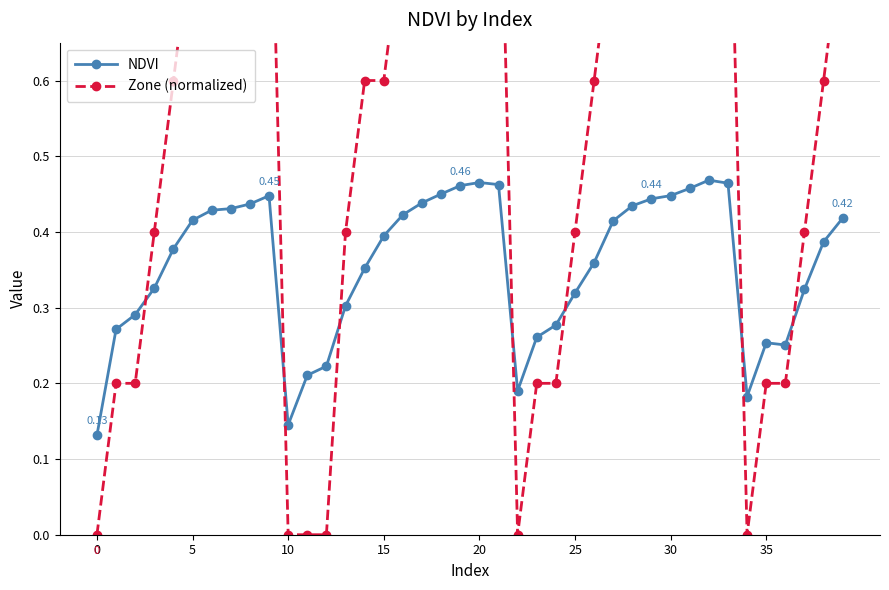

What is the value of the Zone (normalized) point at the 37th from the left?

0.2